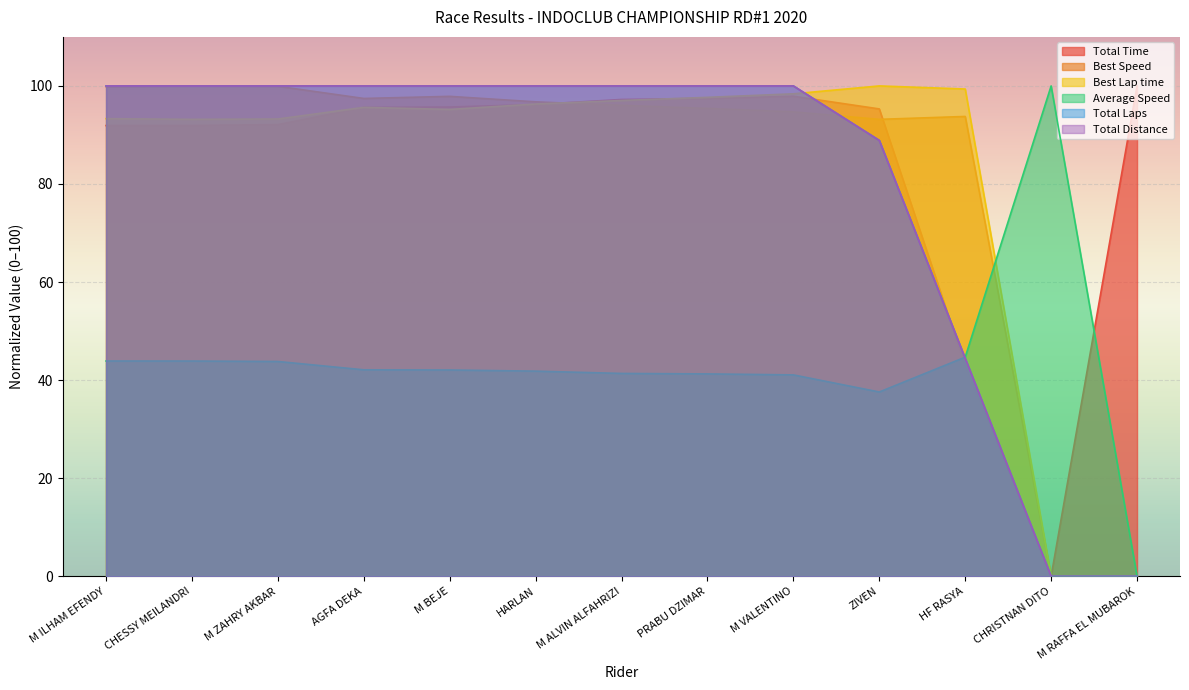

True or false: Total Distance and Total Laps intersect in this chart.

False